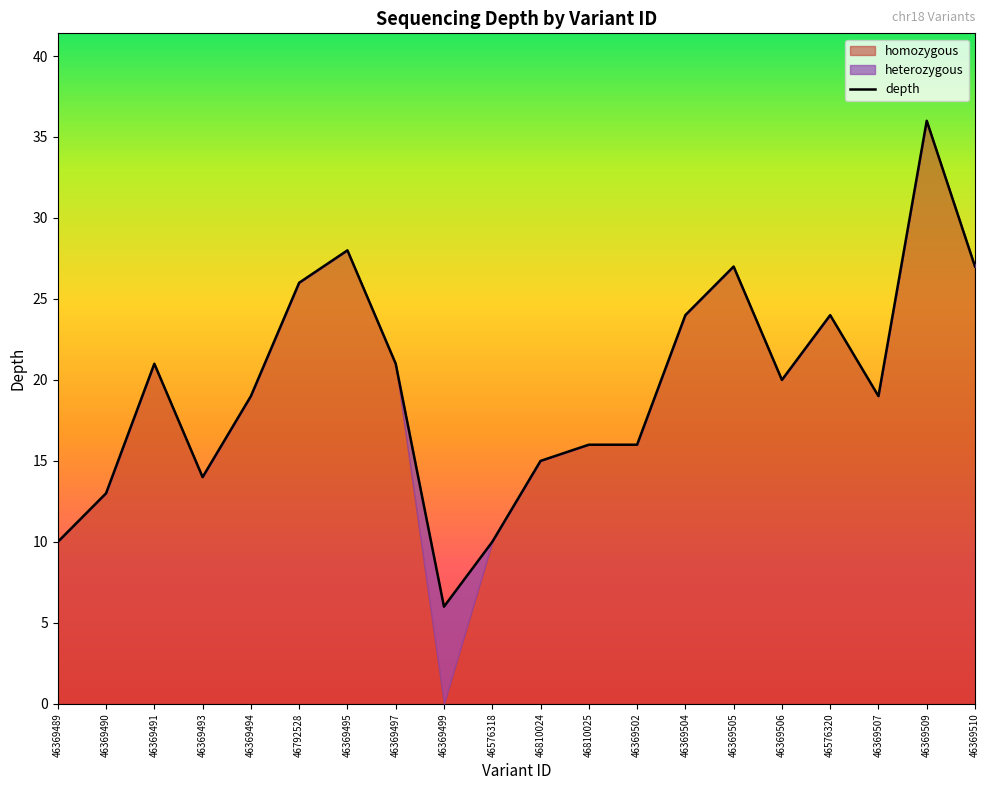

How many points are lower than both their immediate neighbors (excluding endpoints)?

4